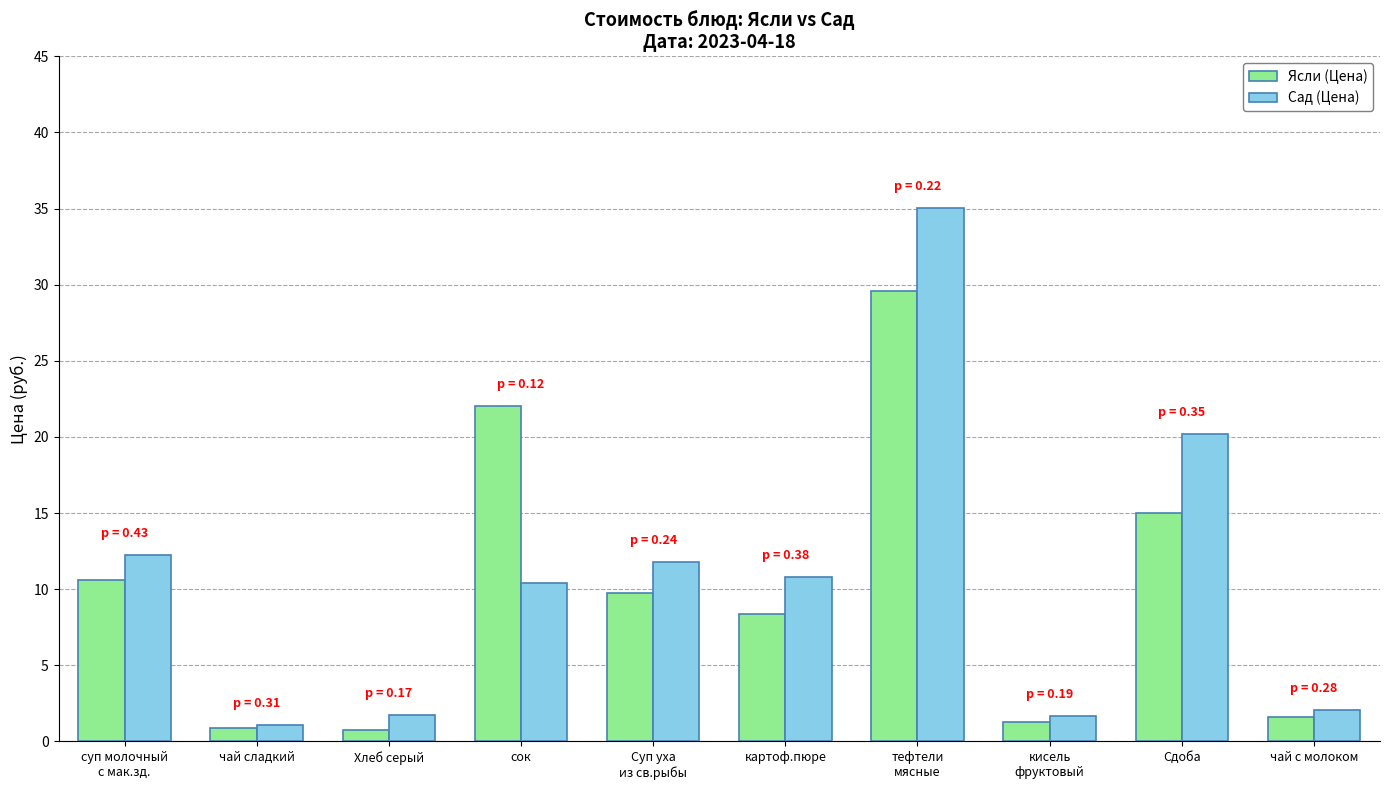

What is the highest value of the Ясли (Цена) series?

29.6